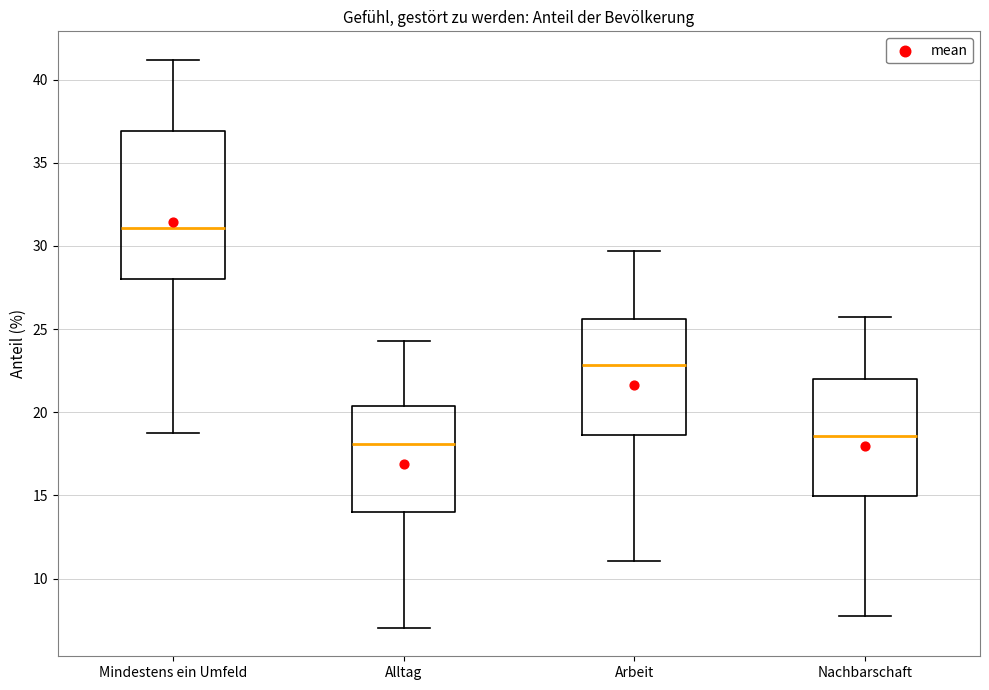

Reading left to right, transcribe this box plot: for each box, give where its median line is, the range the box spans, and where its two whiskers end, as read against the y-axis. The values are not printed on the chart, so give them approximately, as read against the axis.

Mindestens ein Umfeld: median 31.0, box 28.0 to 37.0, whiskers 19.0 to 41.0
Alltag: median 18.0, box 14.0 to 20.5, whiskers 7.0 to 24.5
Arbeit: median 23.0, box 18.5 to 25.5, whiskers 11.0 to 29.5
Nachbarschaft: median 18.5, box 15.0 to 22.0, whiskers 8.0 to 25.5